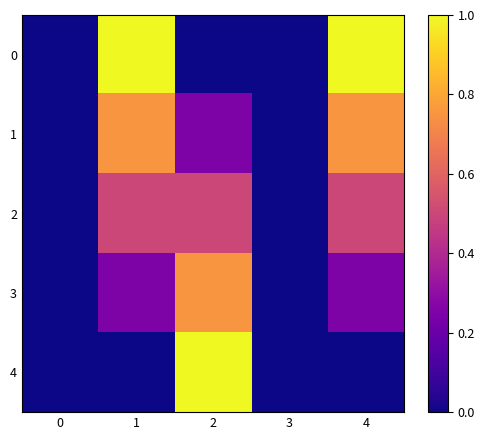

Reading right to left, list all the values displayed in this chart.

0: 4=1.0	3=0.0	2=0.0	1=1.0	0=0.0
1: 4=0.8	3=0.0	2=0.2	1=0.8	0=0.0
2: 4=0.5	3=0.0	2=0.5	1=0.5	0=0.0
3: 4=0.2	3=0.0	2=0.8	1=0.2	0=0.0
4: 4=0.0	3=0.0	2=1.0	1=0.0	0=0.0